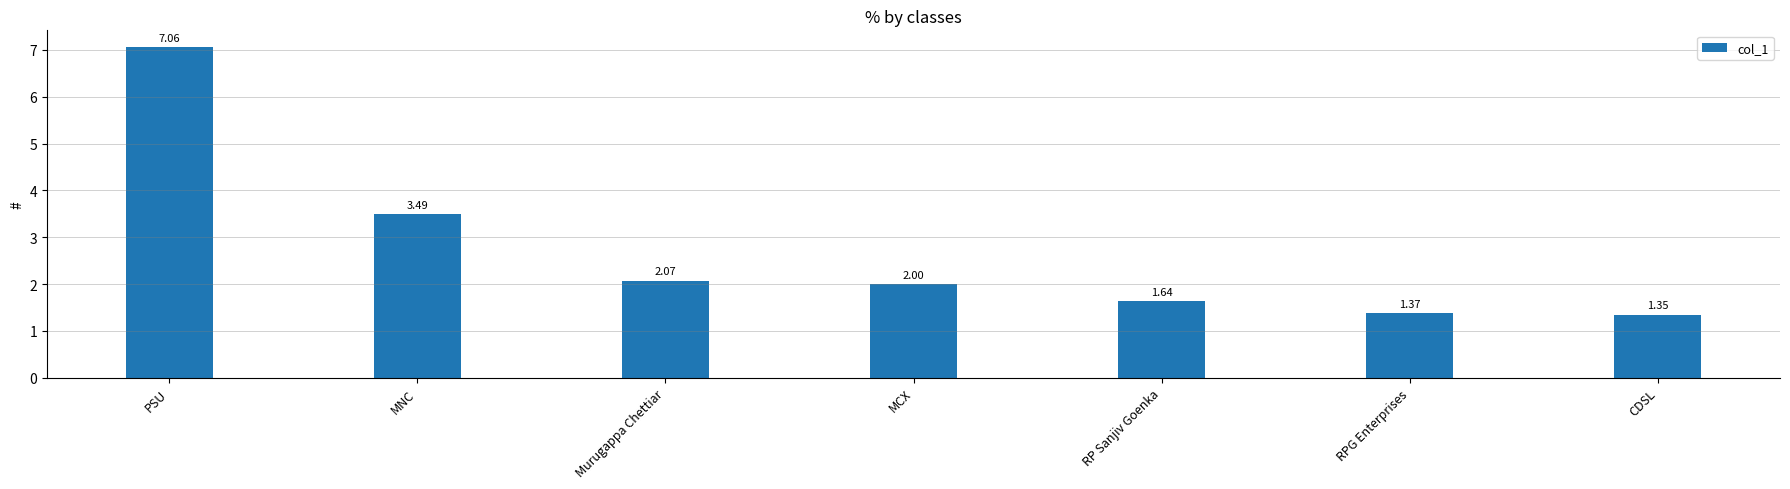

List the labels in order of value, largest first.

PSU, MNC, Murugappa Chettiar, MCX, RP Sanjiv Goenka, RPG Enterprises, CDSL